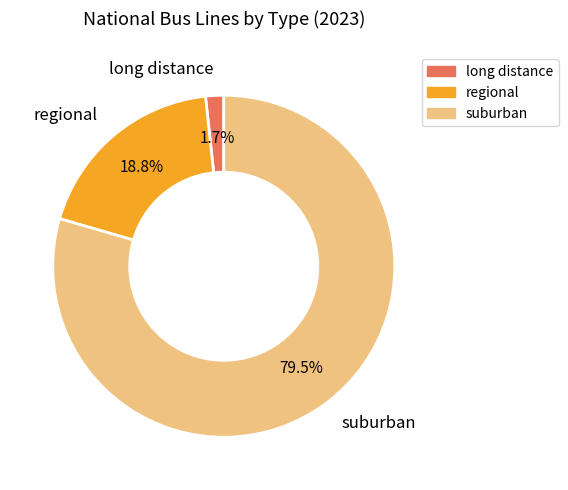

Which has a higher value, long distance or regional?

regional